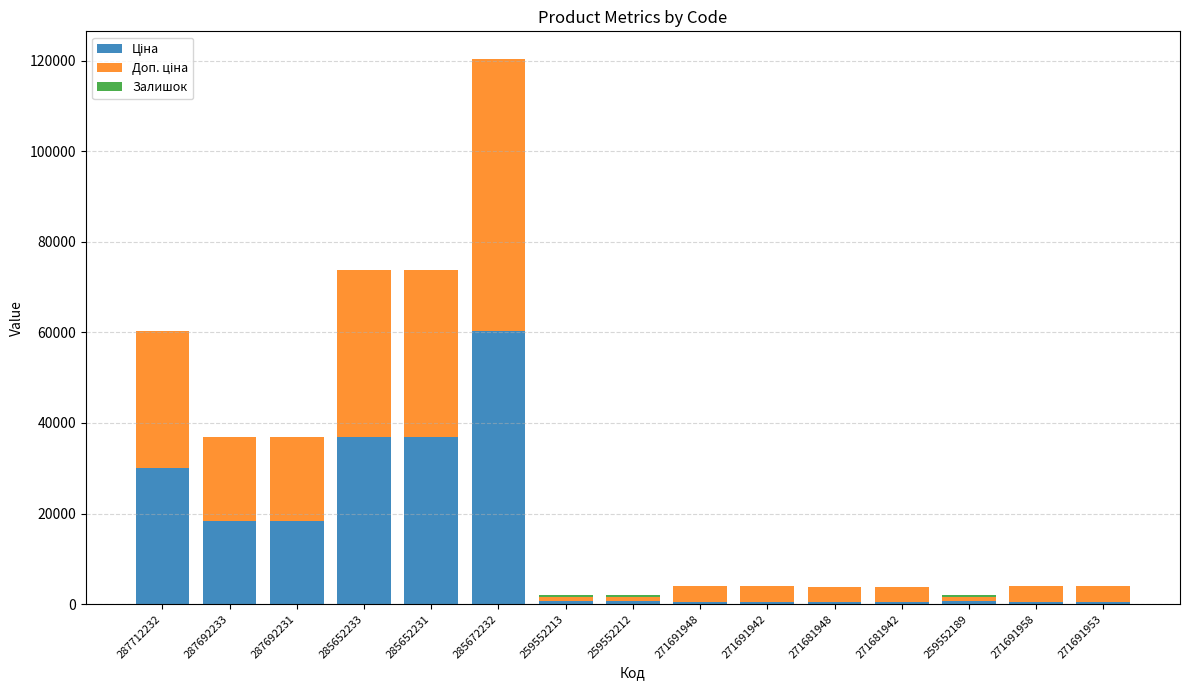

Are the bars grouped side by side (vs. stacked)?

No